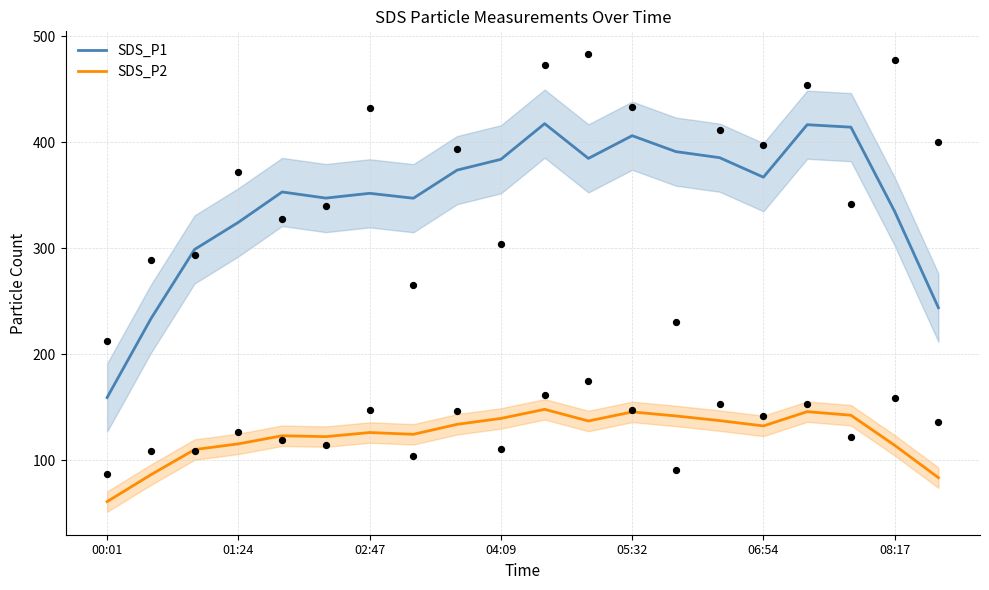

What are all the series names shown in the legend?

SDS_P1, SDS_P2